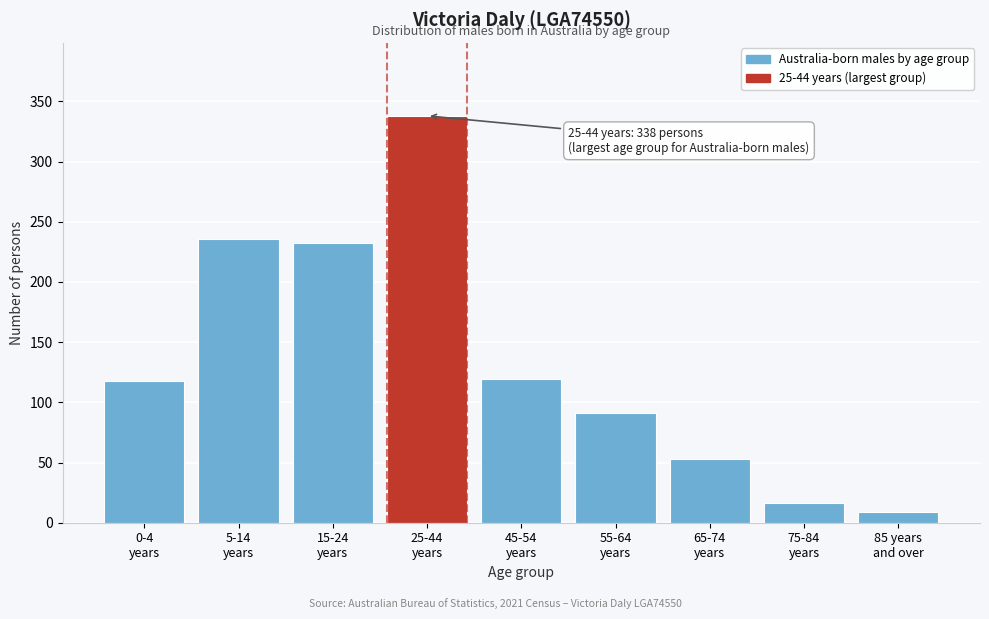

What is the value of the 2nd bar from the left?

236